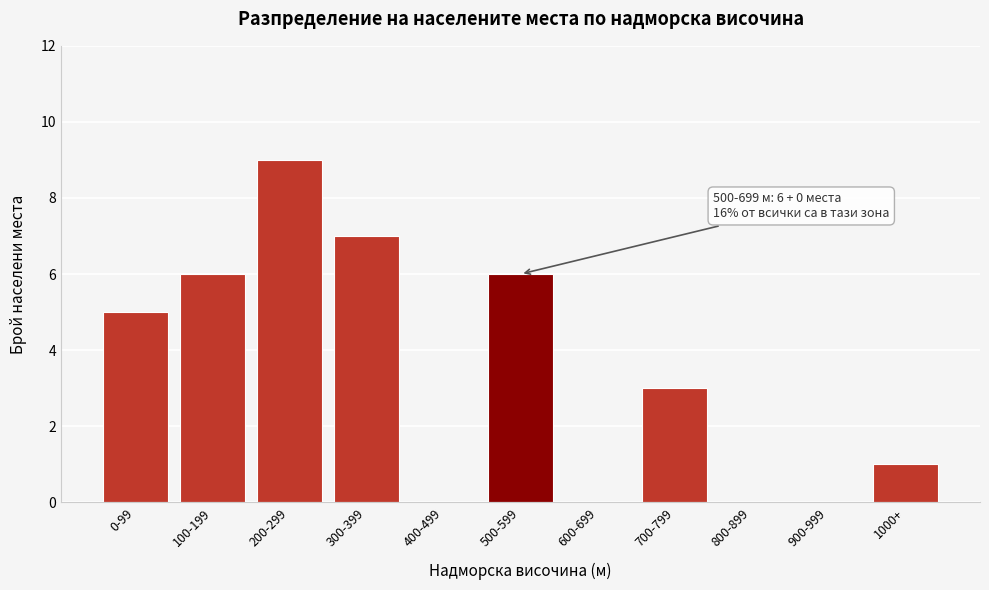

Reading right to left, extract all data points from this chart.

1000+=1	900-999=0	800-899=0	700-799=3	600-699=0	500-599=6	400-499=0	300-399=7	200-299=9	100-199=6	0-99=5